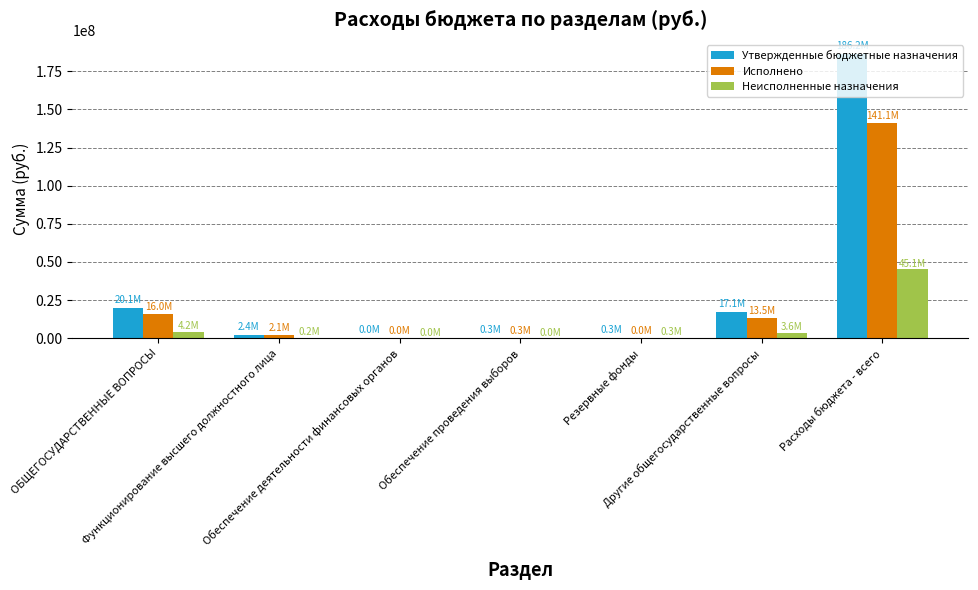

What is the maximum value shown in the chart?

186220944.9